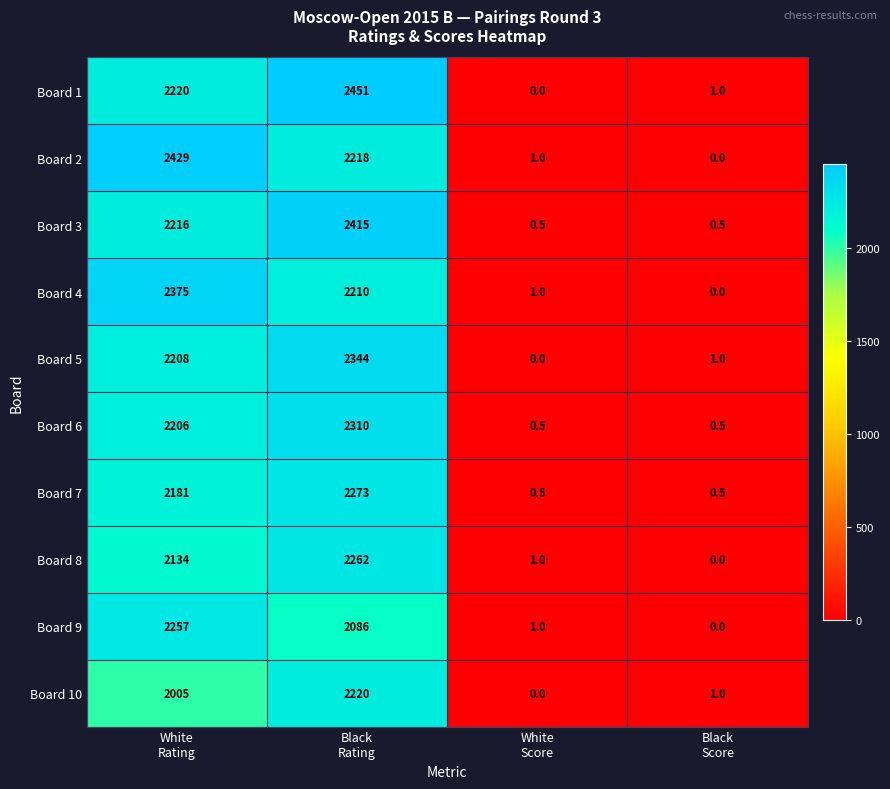

Rank the series by their maximum value, from highest to lowest.

Board 1, Board 2, Board 3, Board 4, Board 5, Board 6, Board 7, Board 8, Board 9, Board 10